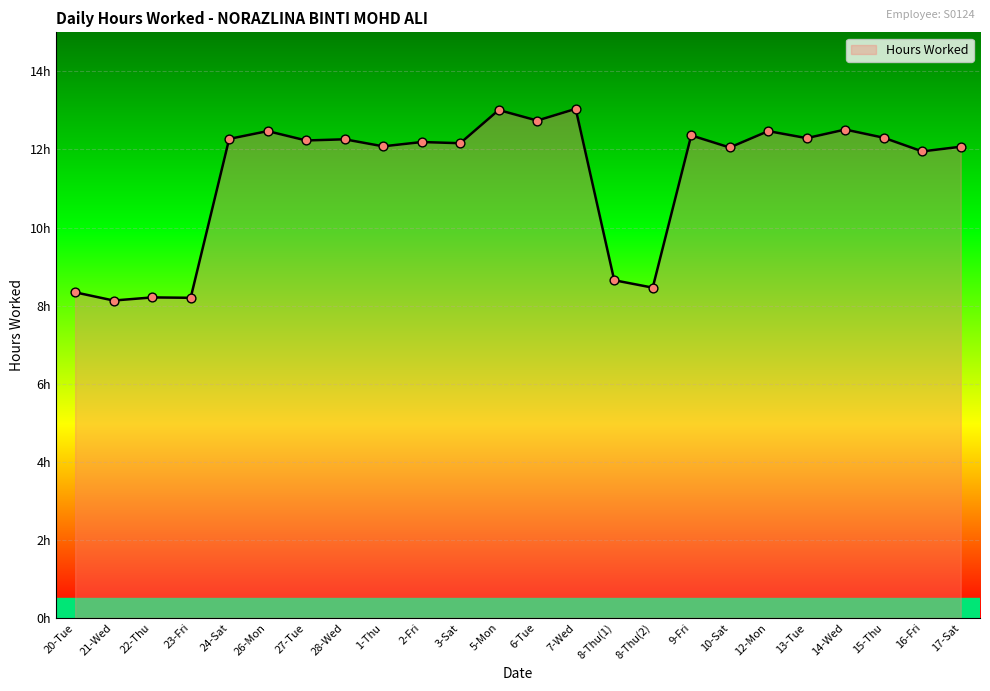

Which has a higher value, 13-Tue or 21-Wed?

13-Tue